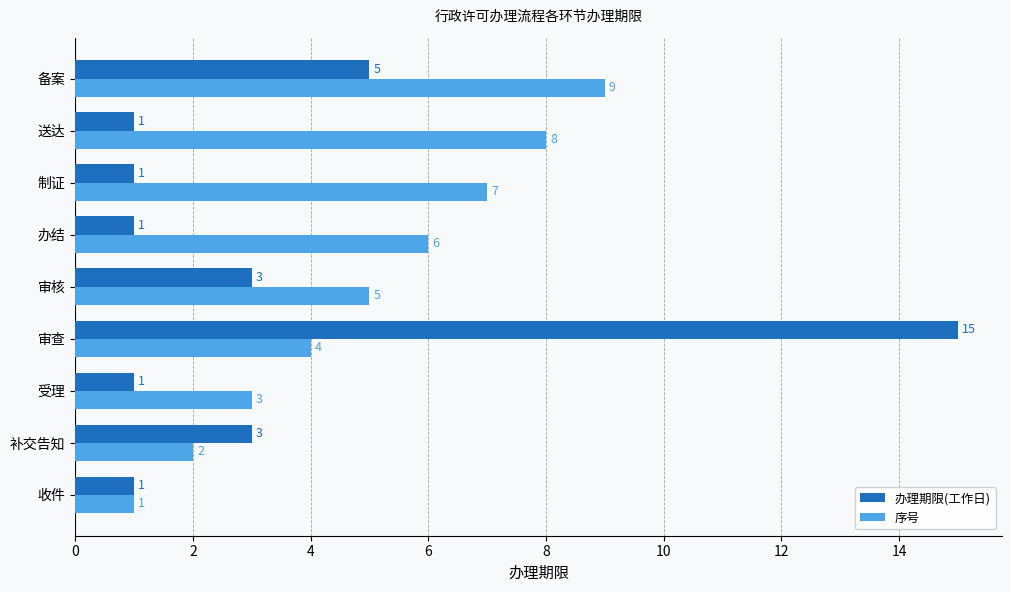

What is the difference between the maximum and minimum values in the 办理期限(工作日) series?

14